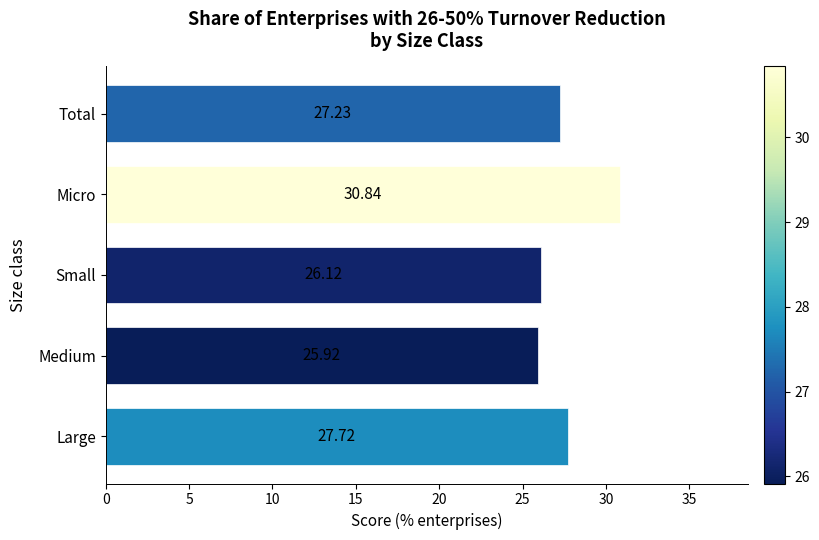

How many data points are less than 27?

2